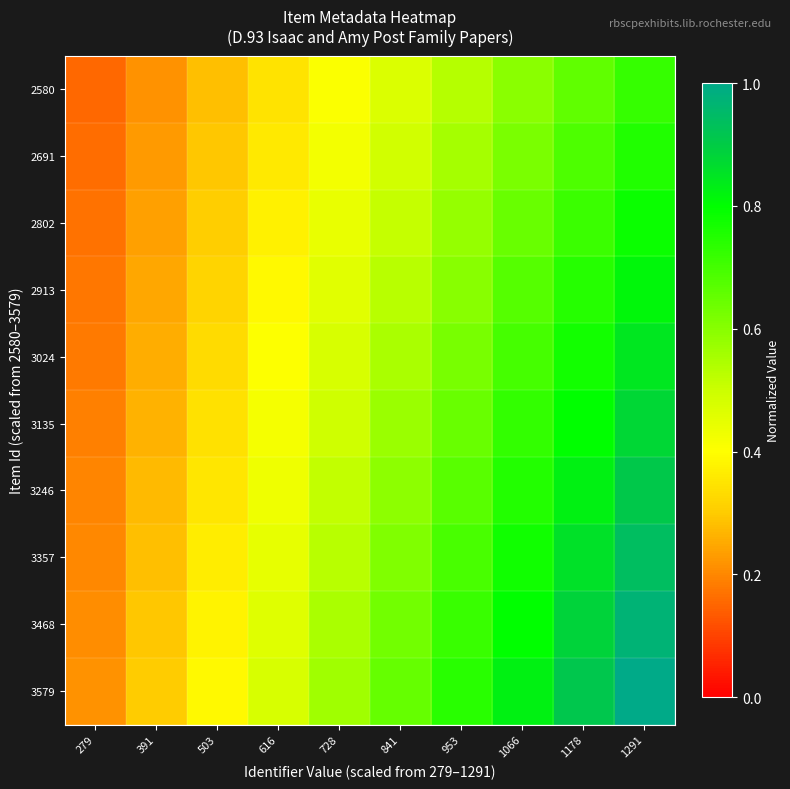

Which series has the largest total across all categories?

3579